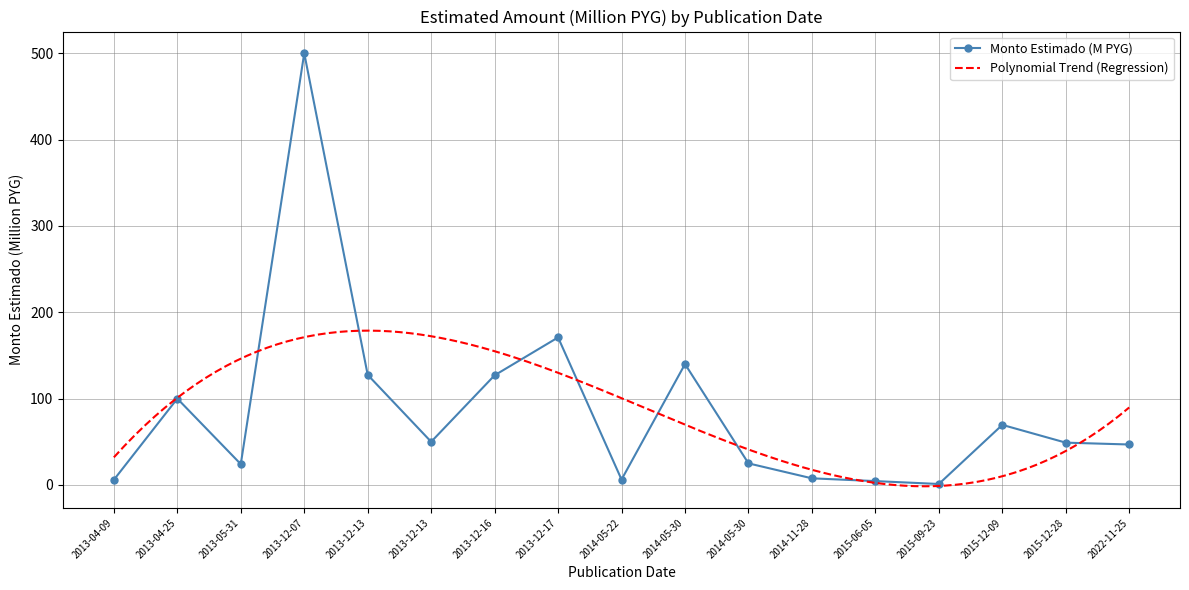

How many categories are shown in the chart?

17